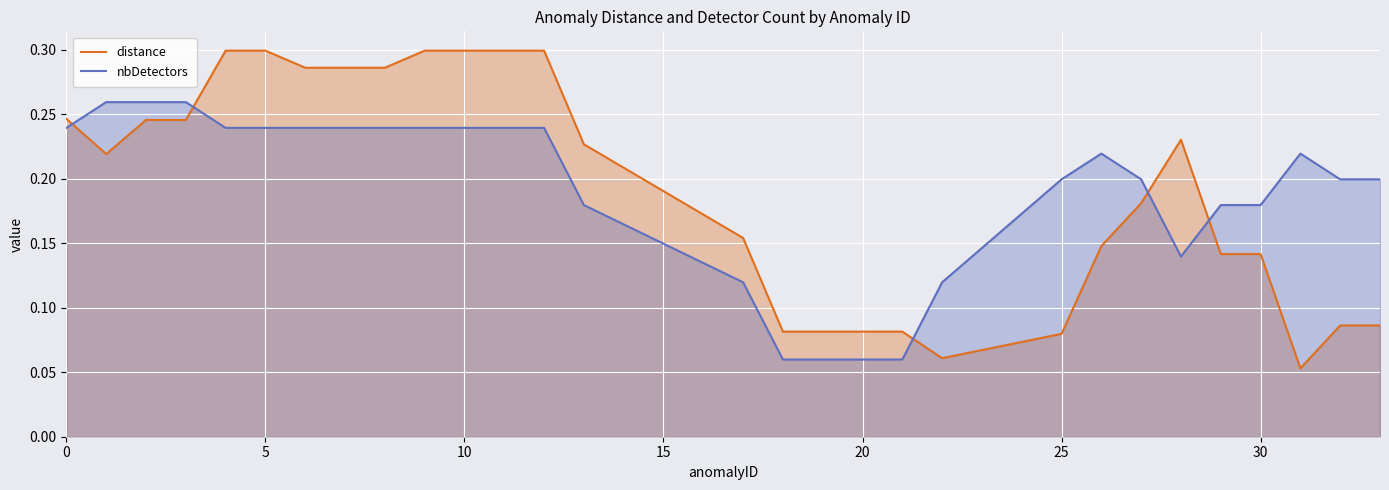

The value of nbDetectors at 25 is 0.2. True or false?

True